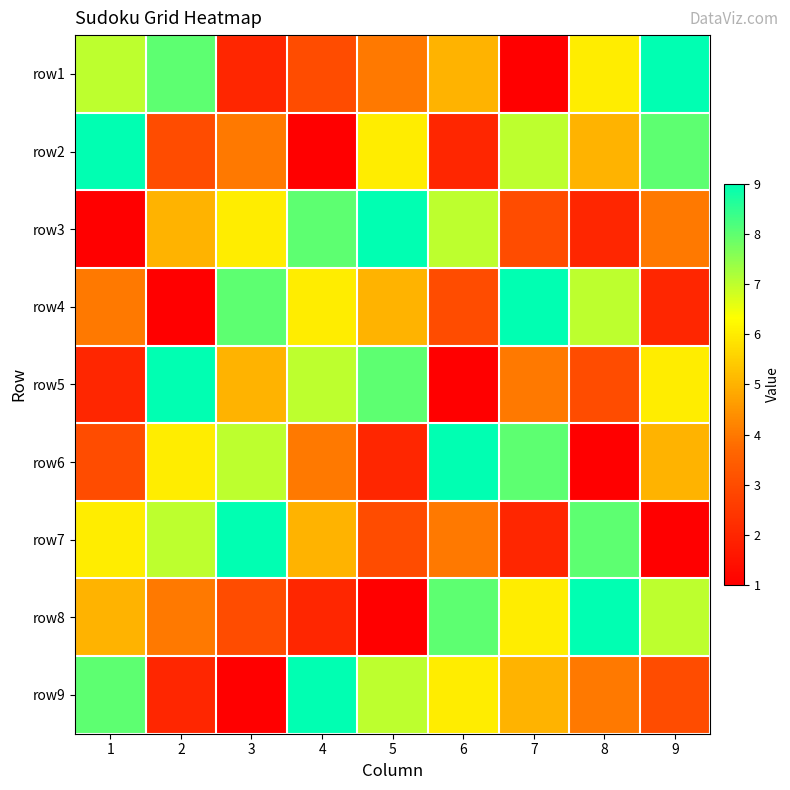

Rank the series by their maximum value, from lowest to highest.

row1, row2, row3, row4, row5, row6, row7, row8, row9